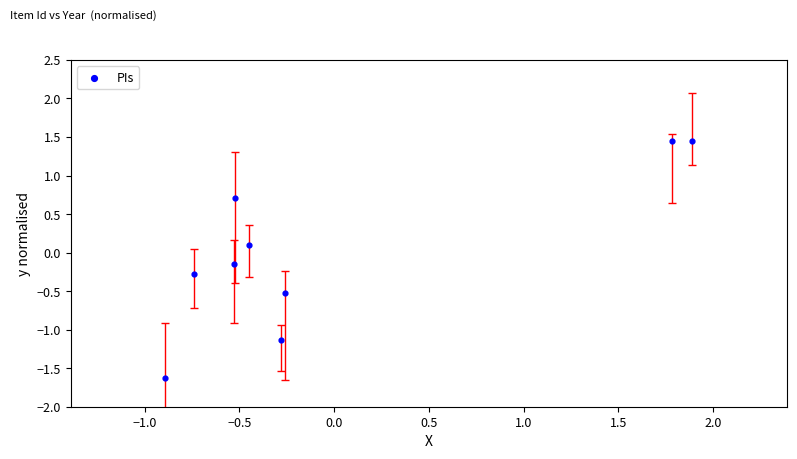

What is the range of Y values (max minus min)?

3.1